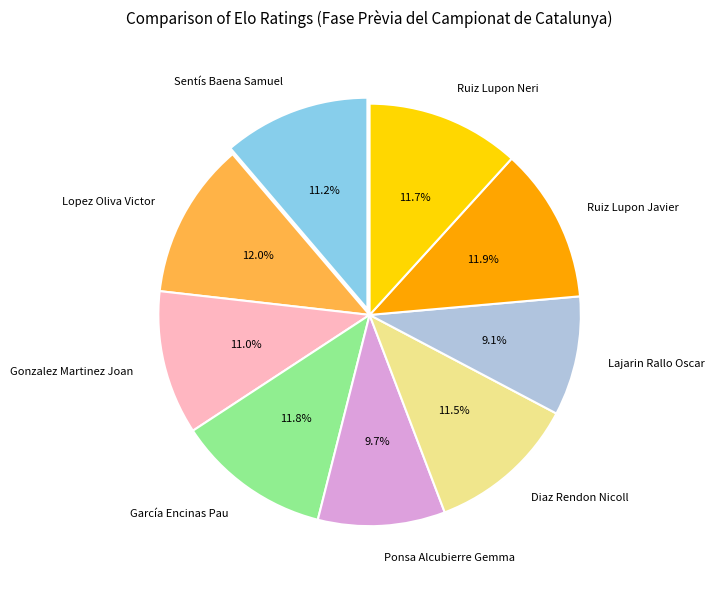

True or false: Lopez Oliva Victor accounts for 25% of the total.

False